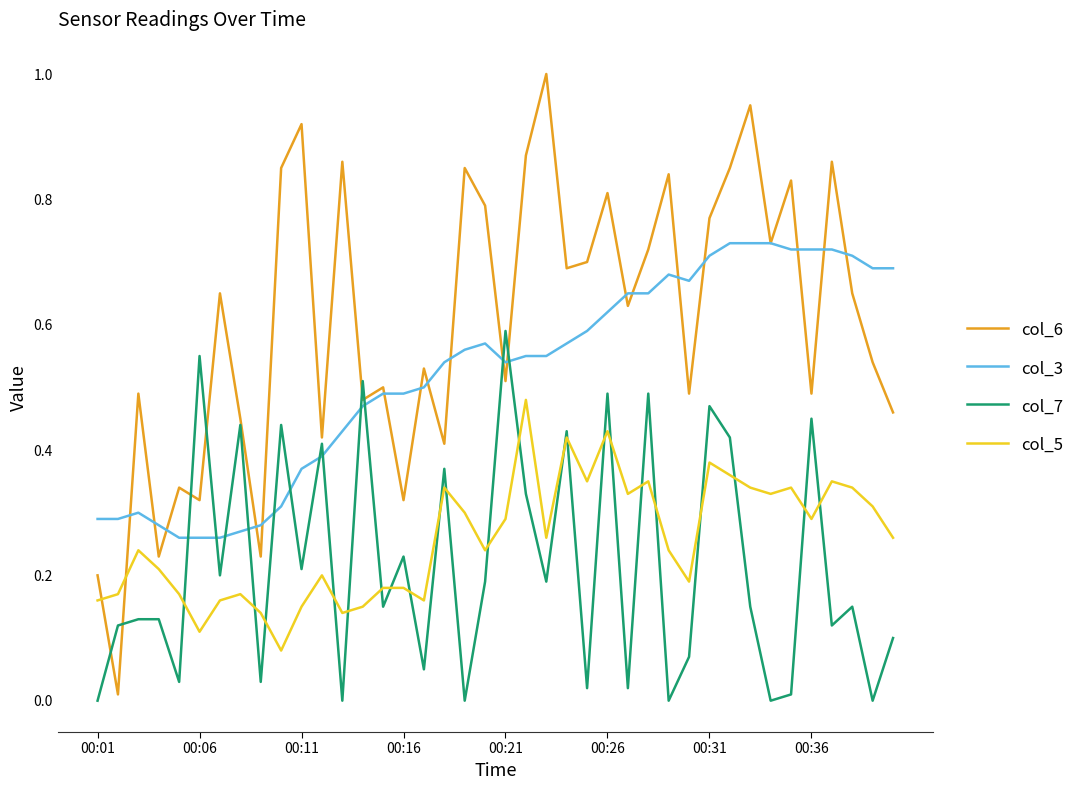

List the series in order of their peak value, lowest first.

col_5, col_7, col_3, col_6